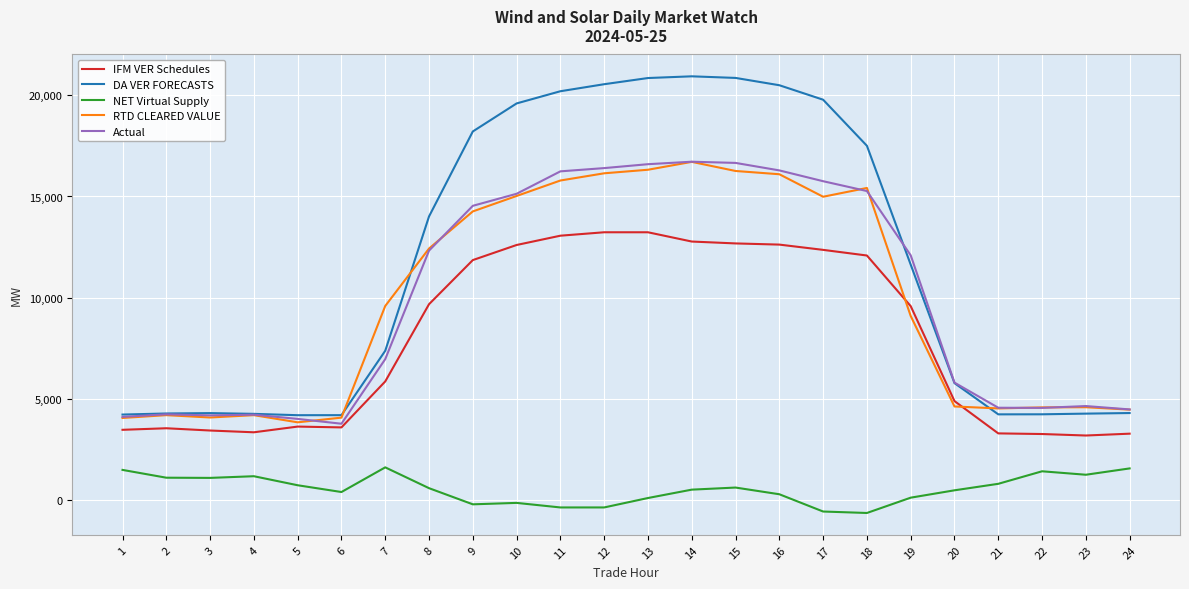

True or false: NET Virtual Supply and RTD CLEARED VALUE cross at least once.

False